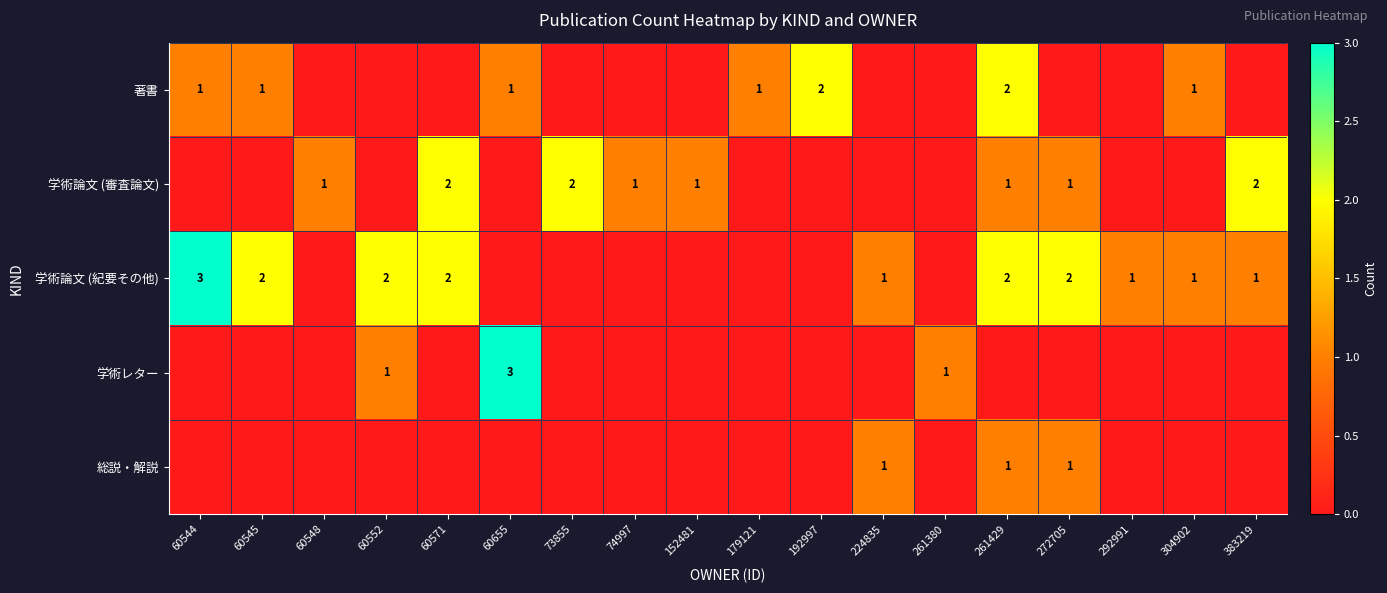

What is the average value of the 学術論文 (紀要その他) series?

1